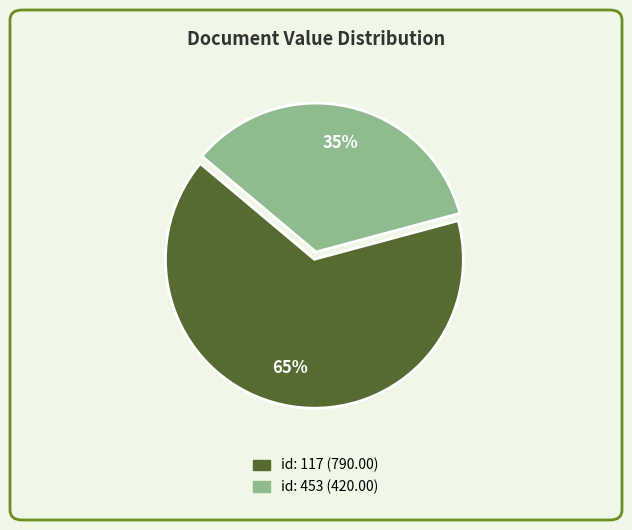

Does any single category account for the majority?

Yes